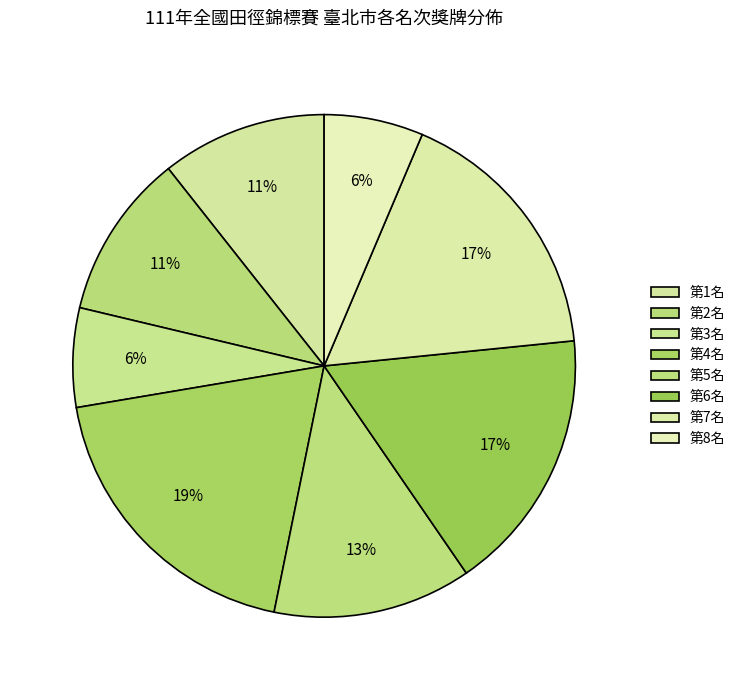

Which slice is the largest?

第4名